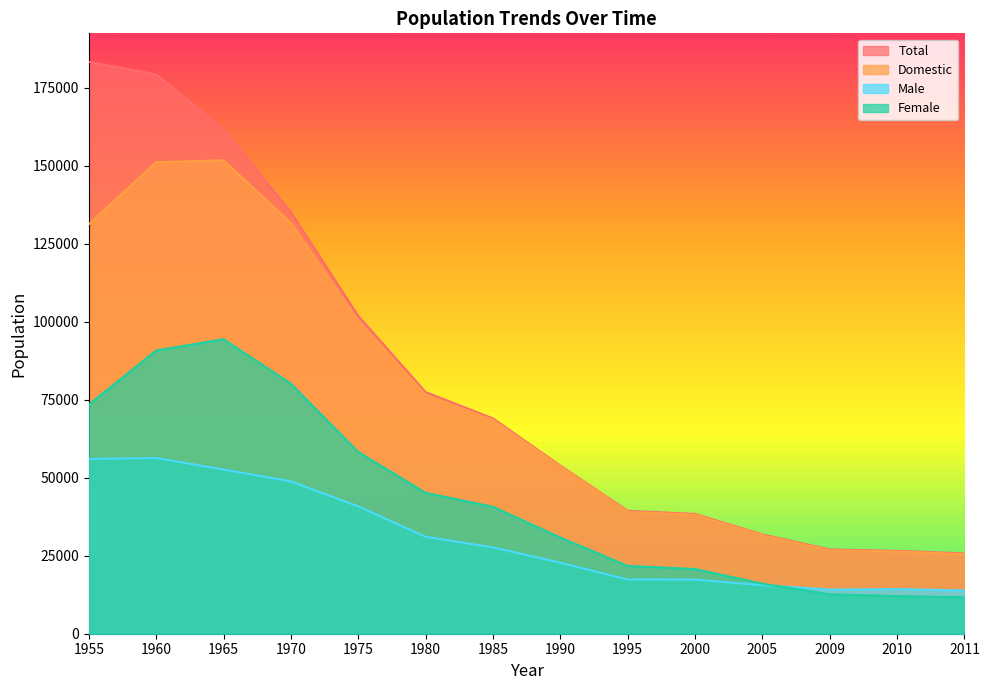

How many data points in Domestic are less than 68471?

7